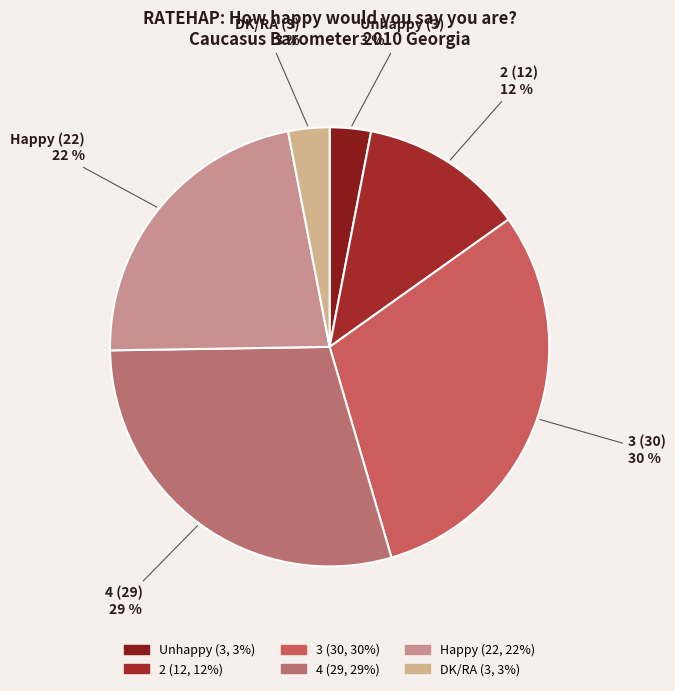

Is it true that Unhappy is 3% of the pie?

True